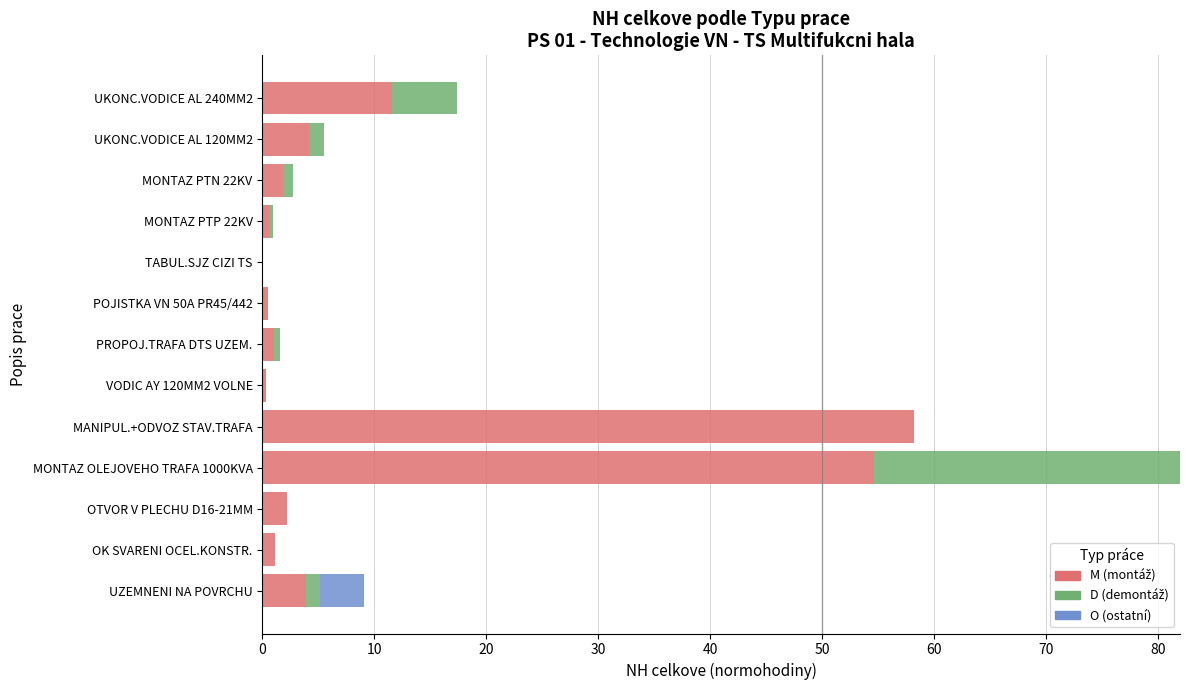

What is the total value across all series at OTVOR V PLECHU D16-21MM?

2.2